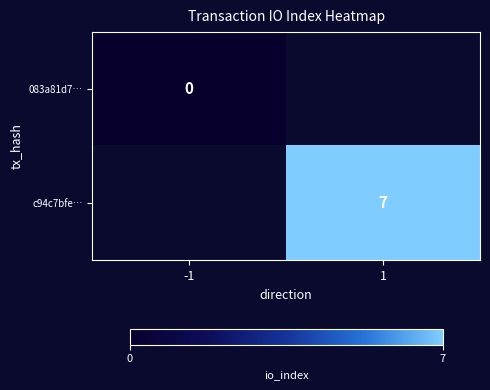

The c94c7bfe… series shows 7 at 1. True or false?

True